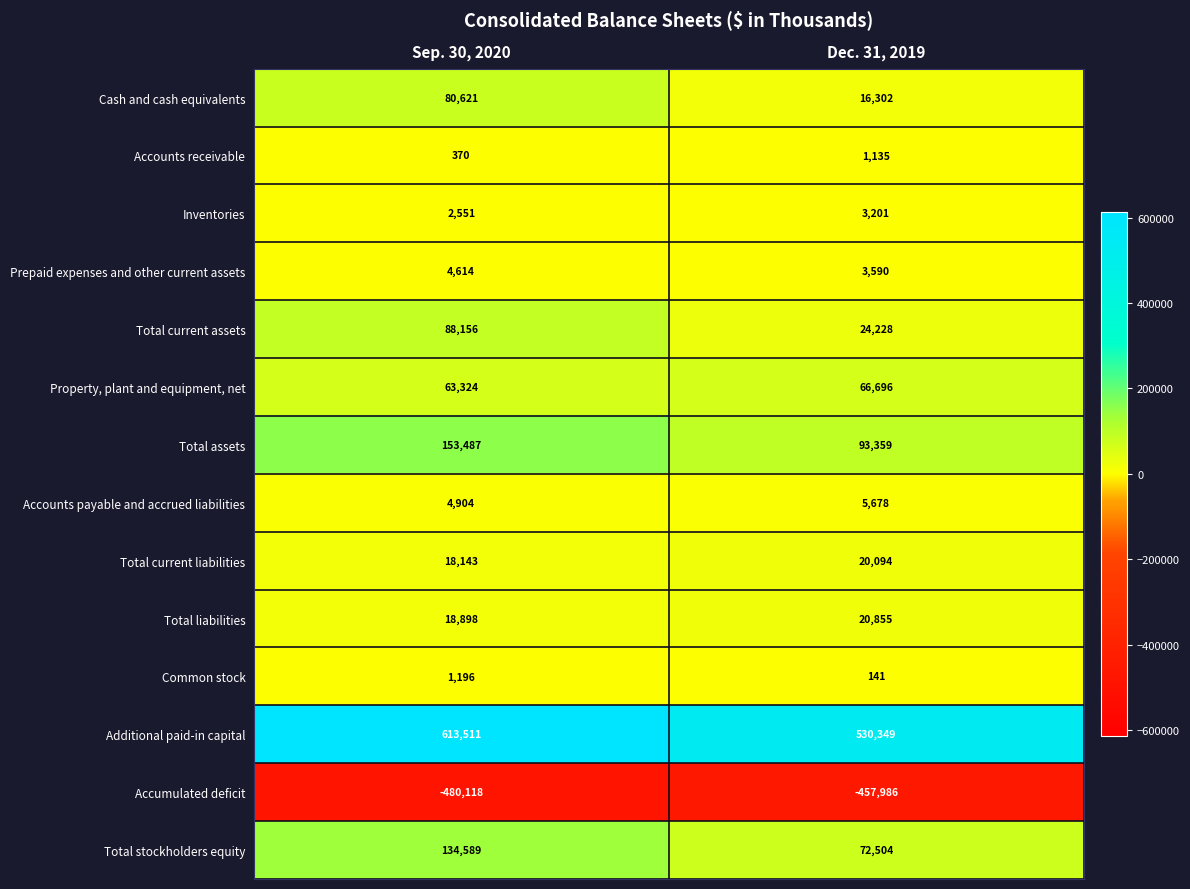

What value does the Property, plant and equipment, net series have at Dec. 31, 2019, to the nearest 100?

66700